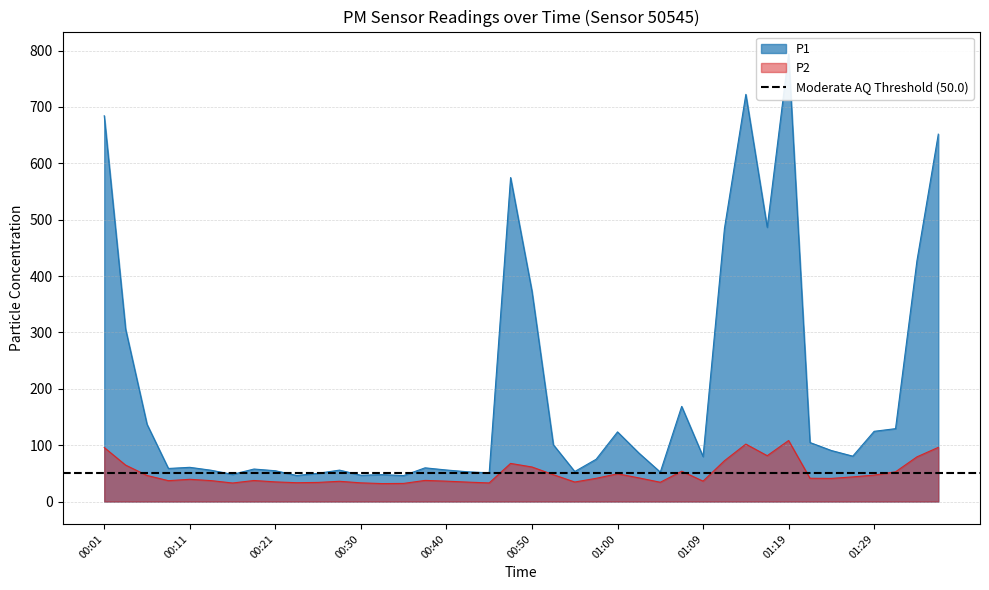

What is the sum of all P2 values?

2001.4